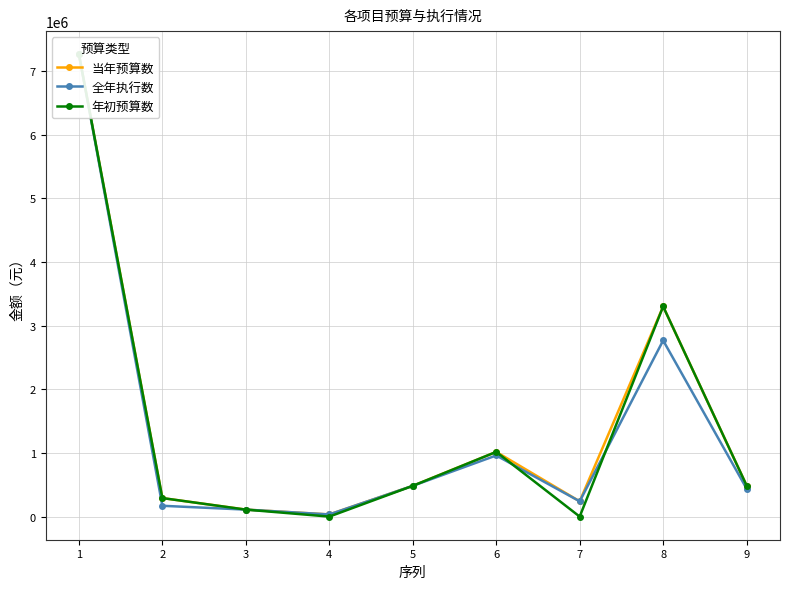

Between 4 and 9, which is larger?

9